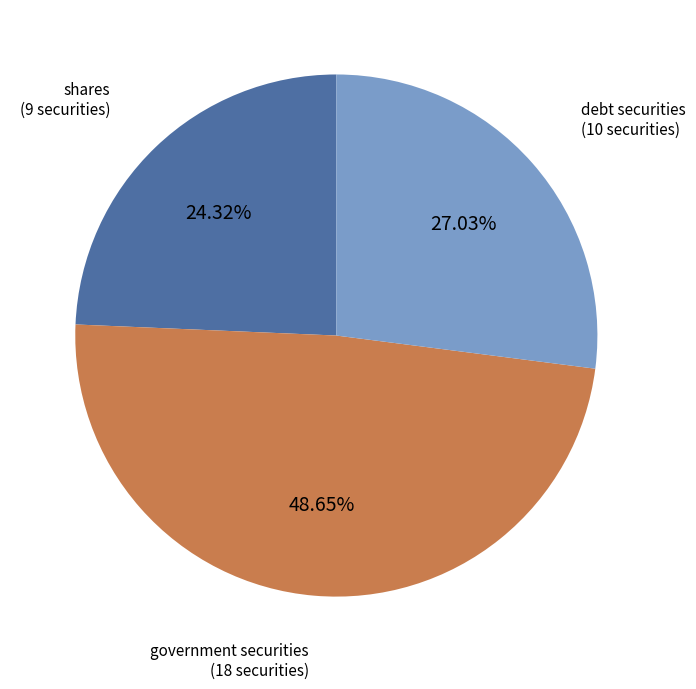

Combined, do debt securities and government securities account for over 50%?

Yes